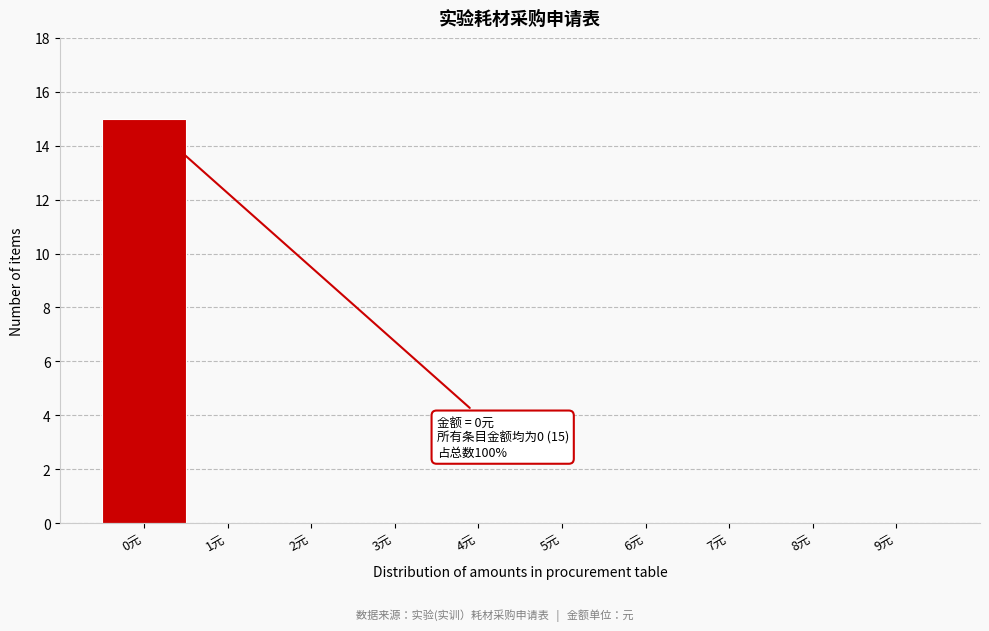

Reading left to right, what are all the values shown in this chart?

0元=15	1元=0	2元=0	3元=0	4元=0	5元=0	6元=0	7元=0	8元=0	9元=0